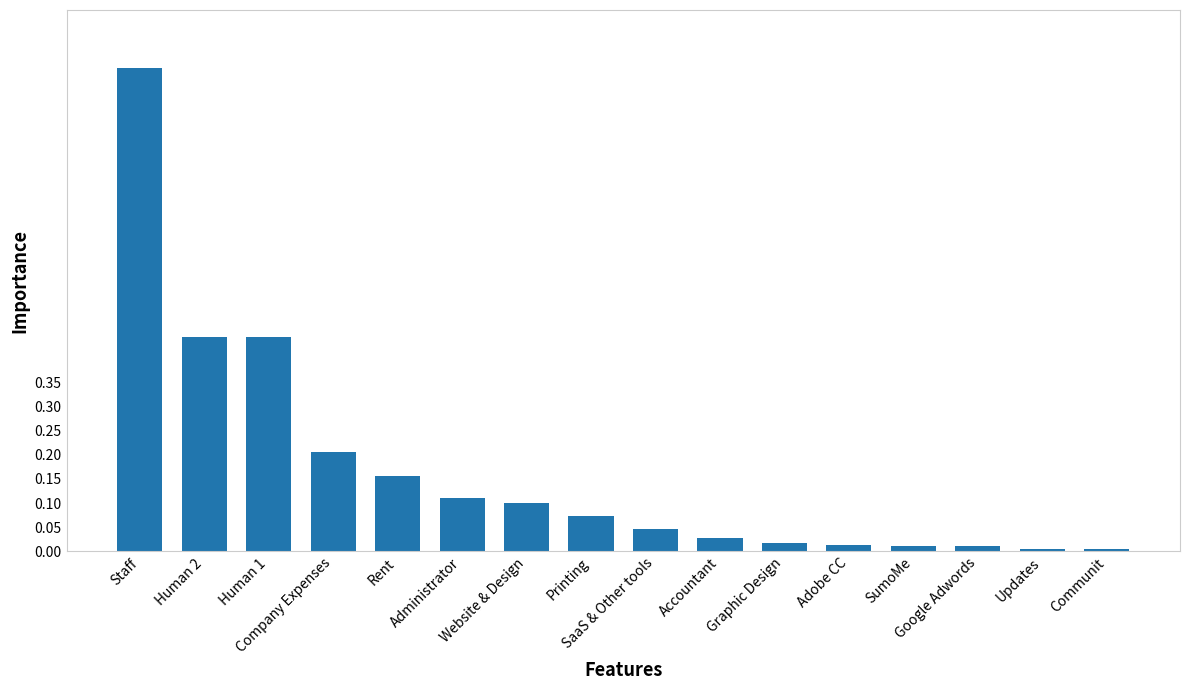

What is the difference between the maximum and minimum values?

1.0